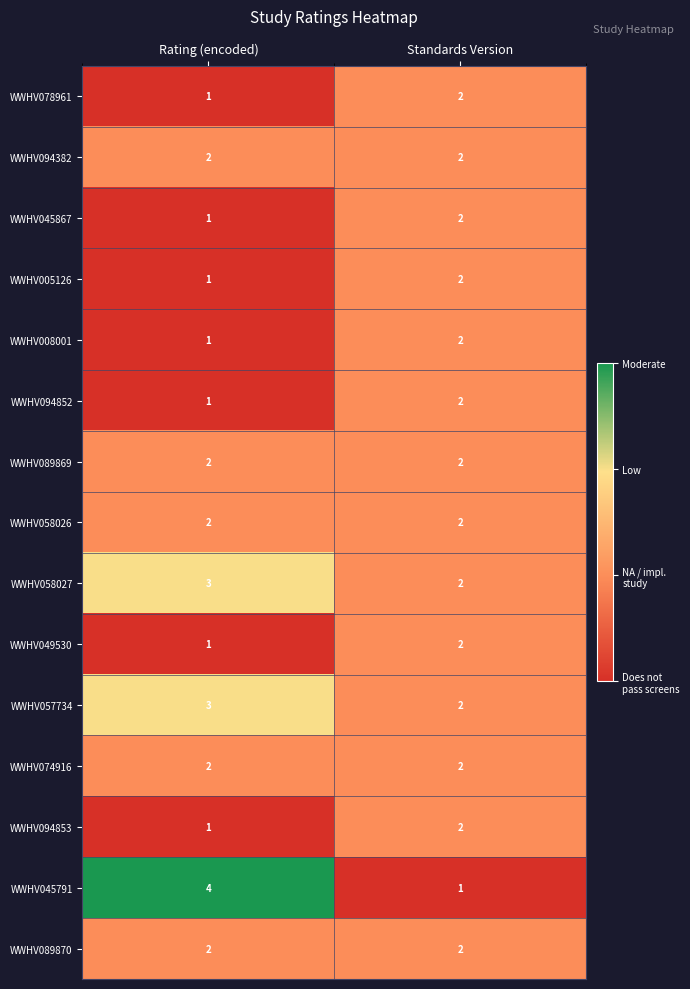

What is the sum of the WWHV094852 values at Standards Version and Rating (encoded)?

3